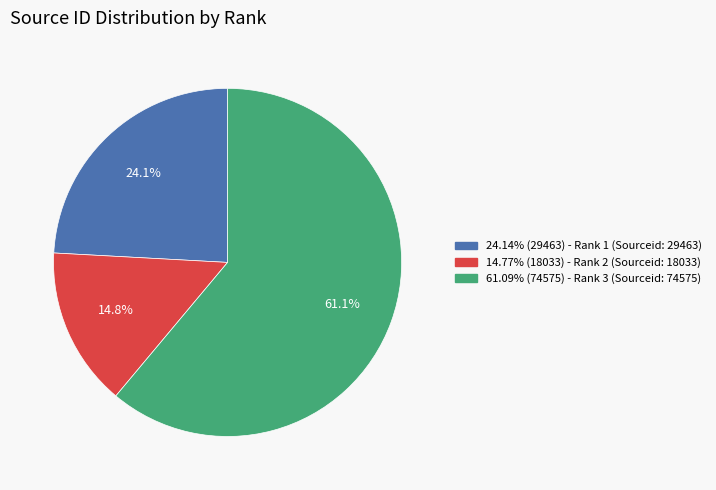

To the nearest percent, what is the average slice percentage?

33%